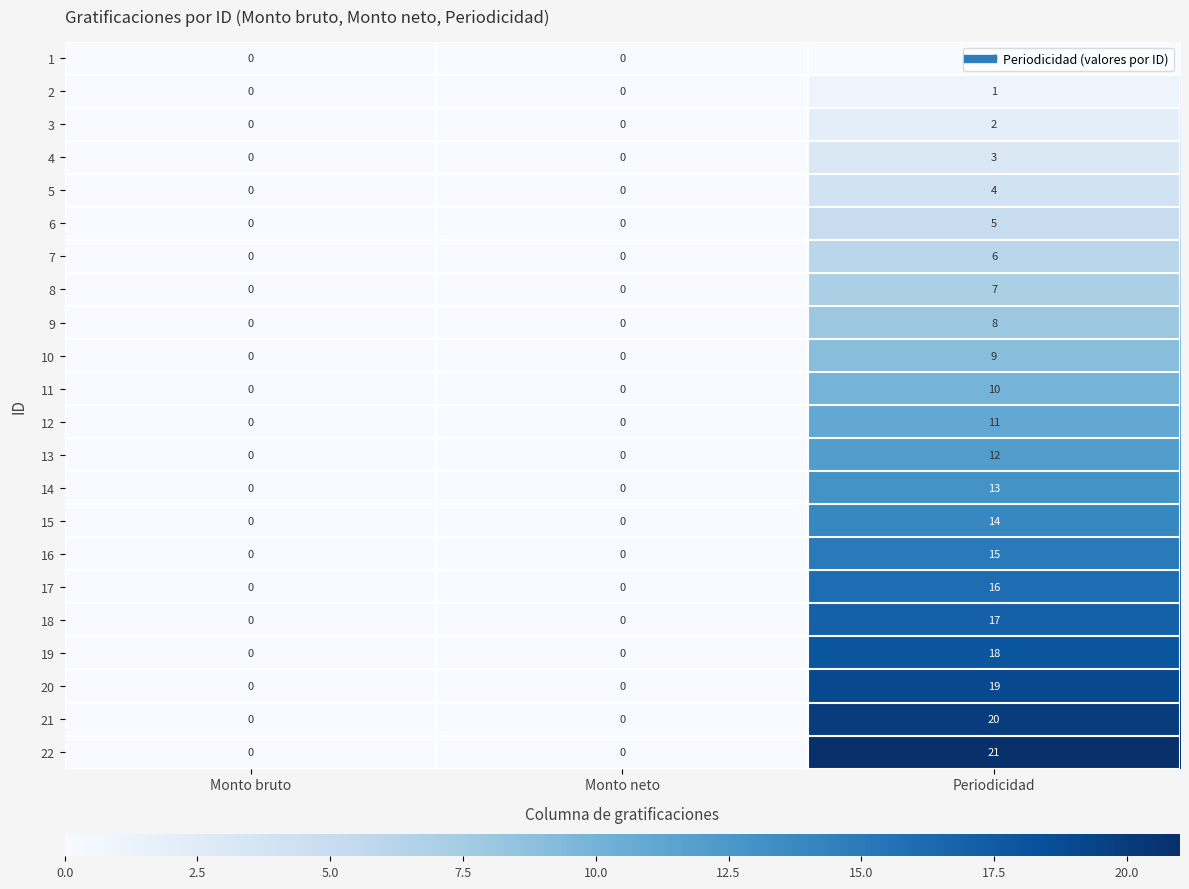

Which category has the highest value across all series?

Periodicidad